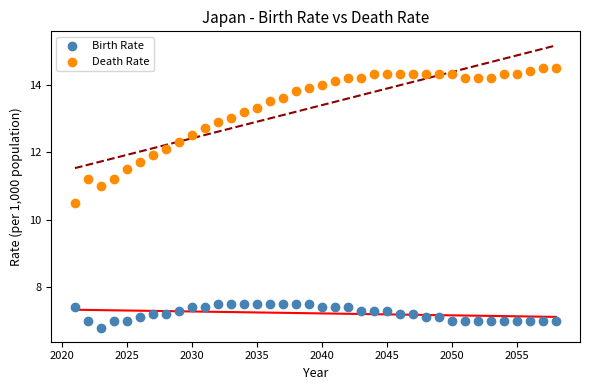

What is the X range (max minus min) for the scatter plot?

37.0